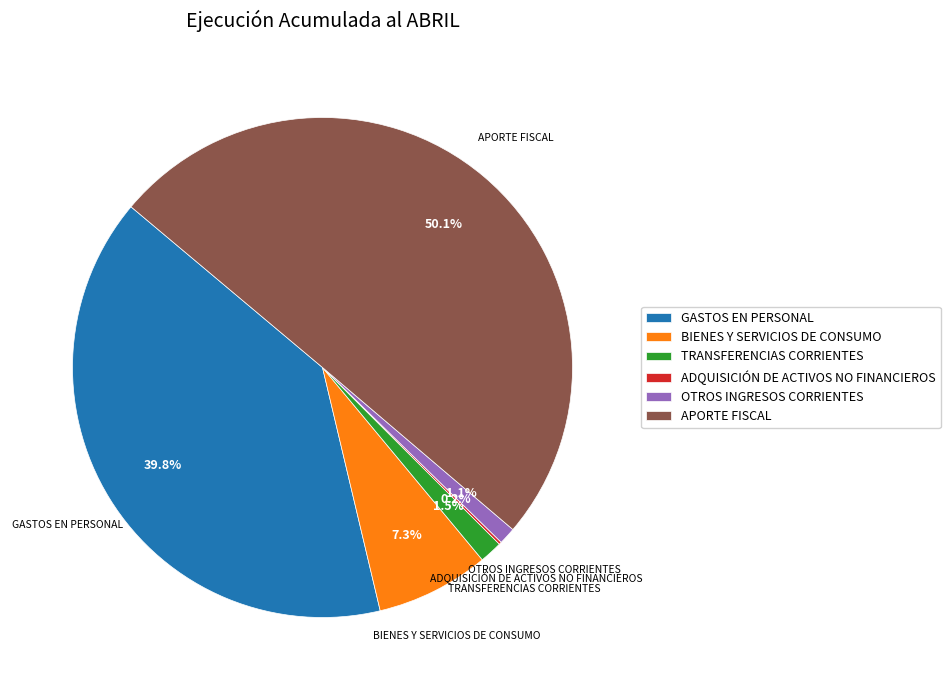

The APORTE FISCAL slice represents 50% of the pie. True or false?

True